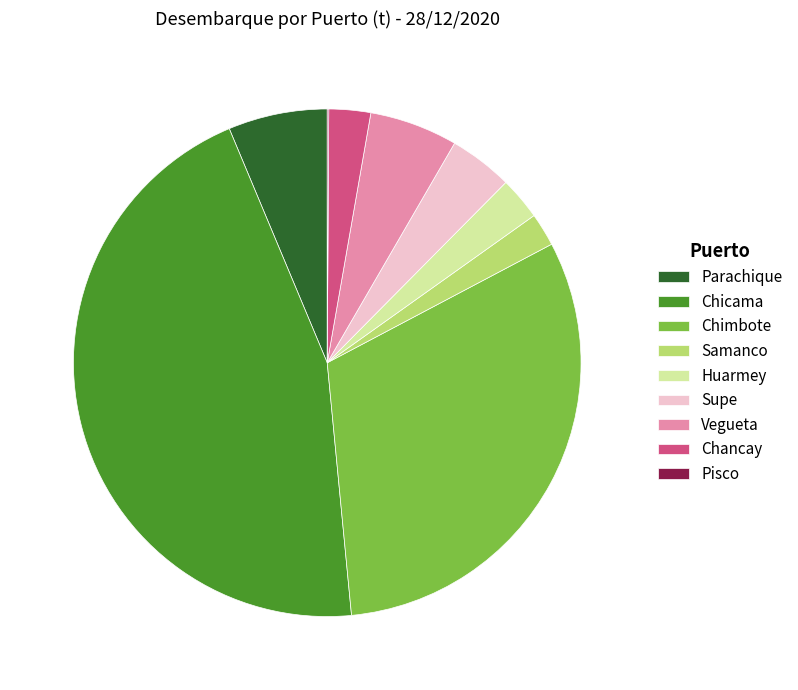

Approximately how many times larger is the value at Chicama compared to Parachique?

7.2